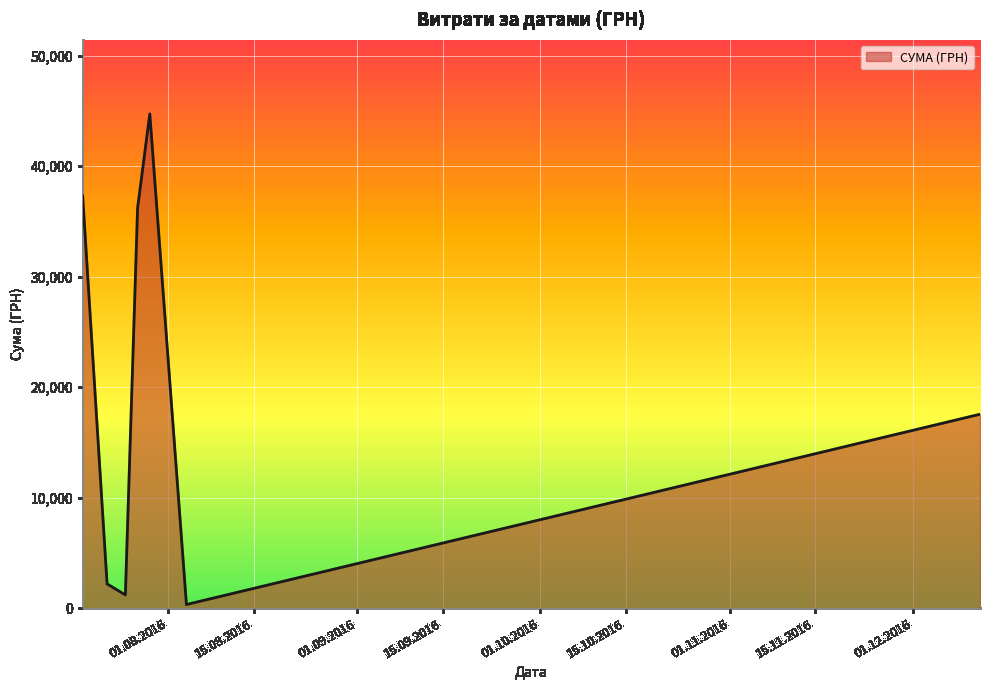

What is the sum of all values?

139503.9